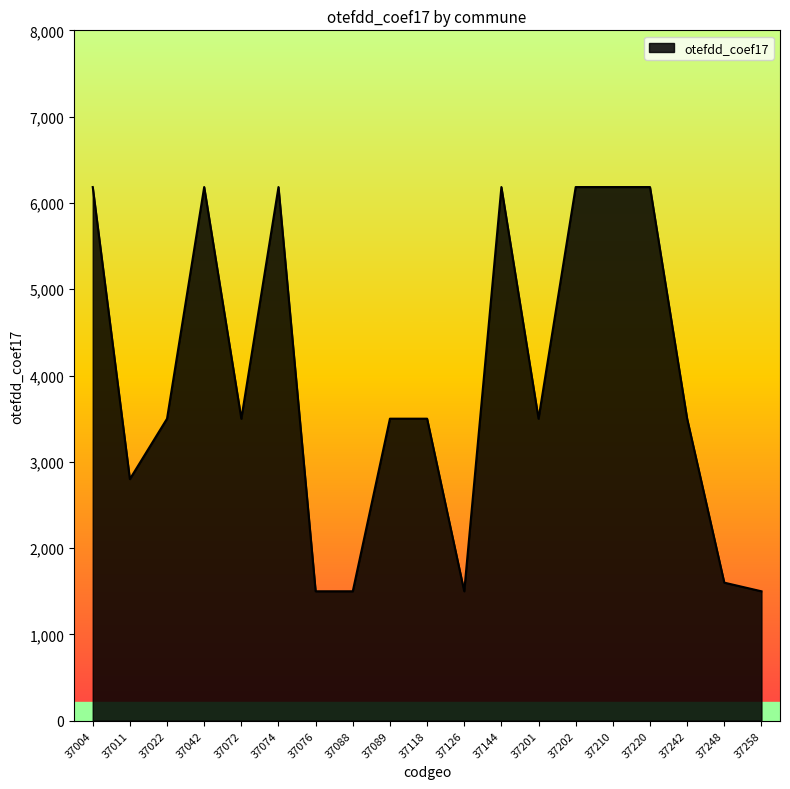

True or false: the data shows 10024 at 37074.

False